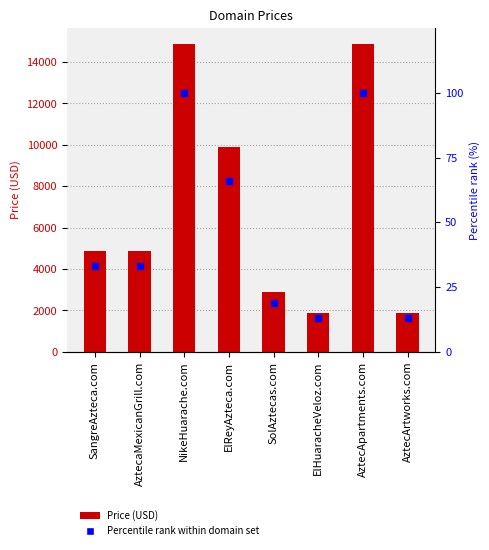

Which series reaches the minimum Y coordinate?

Percentile rank within domain set